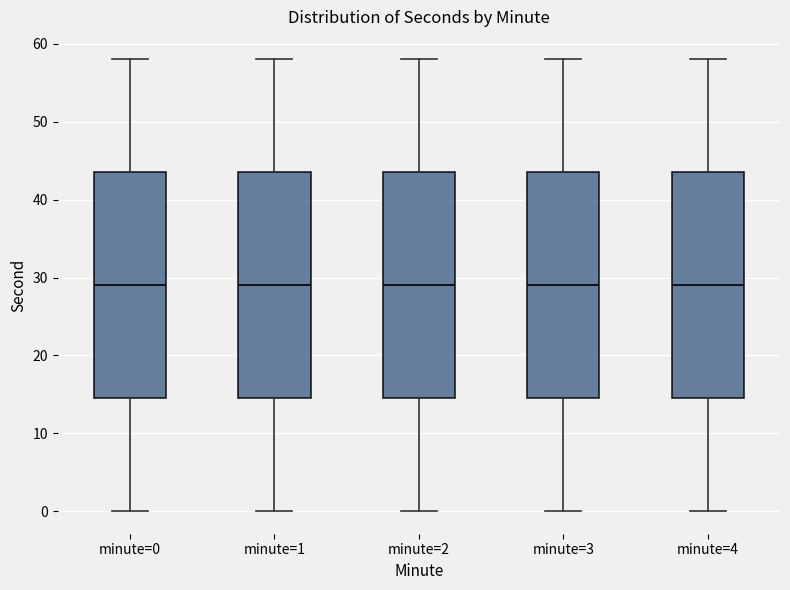

Reading left to right, transcribe this box plot: for each box, give where its median line is, the range the box spans, and where its two whiskers end, as read against the y-axis. The values are not printed on the chart, so give them approximately, as read against the axis.

minute=0: median 29, box 15 to 44, whiskers 0 to 58
minute=1: median 29, box 15 to 44, whiskers 0 to 58
minute=2: median 29, box 15 to 44, whiskers 0 to 58
minute=3: median 29, box 15 to 44, whiskers 0 to 58
minute=4: median 29, box 15 to 44, whiskers 0 to 58